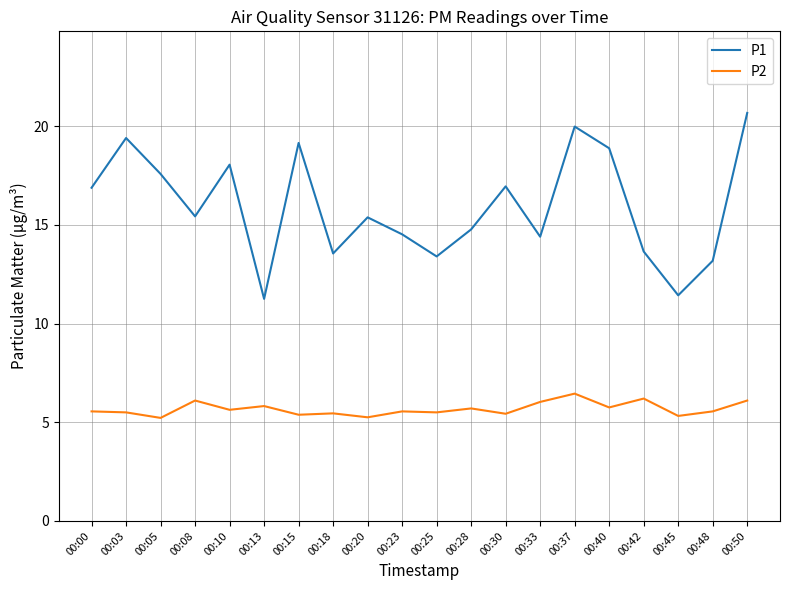

True or false: P1 and P2 intersect in this chart.

False